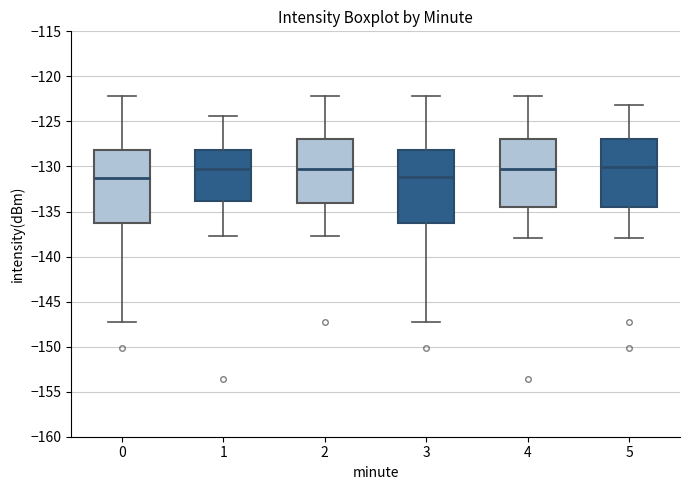

Reading left to right, read every box against the y-axis: the position of its median line, the range the box covers, and the ends of its whiskers. The values are not printed on the chart, so give them approximately, as read against the axis.

0: median -131.5, box -136.5 to -128.0, whiskers -147.0 to -122.0
1: median -130.0, box -134.0 to -128.0, whiskers -137.5 to -124.5
2: median -130.0, box -134.0 to -127.0, whiskers -137.5 to -122.0
3: median -131.0, box -136.5 to -128.0, whiskers -147.0 to -122.0
4: median -130.0, box -134.5 to -127.0, whiskers -138.0 to -122.0
5: median -130.0, box -134.5 to -127.0, whiskers -138.0 to -123.0